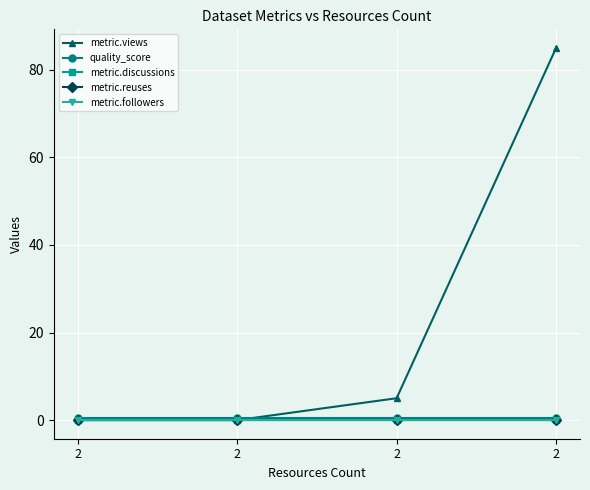

At which category is the sum across all series the highest?

2